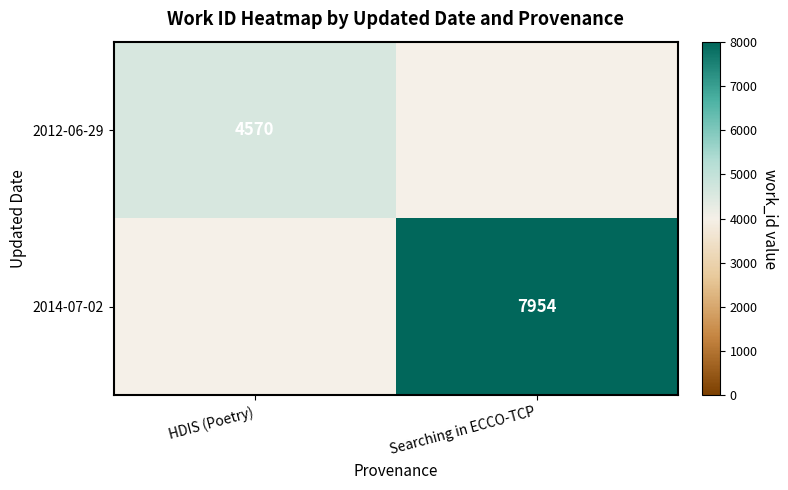

The 2014-07-02 series shows 13328 at Searching in ECCO-TCP. True or false?

False